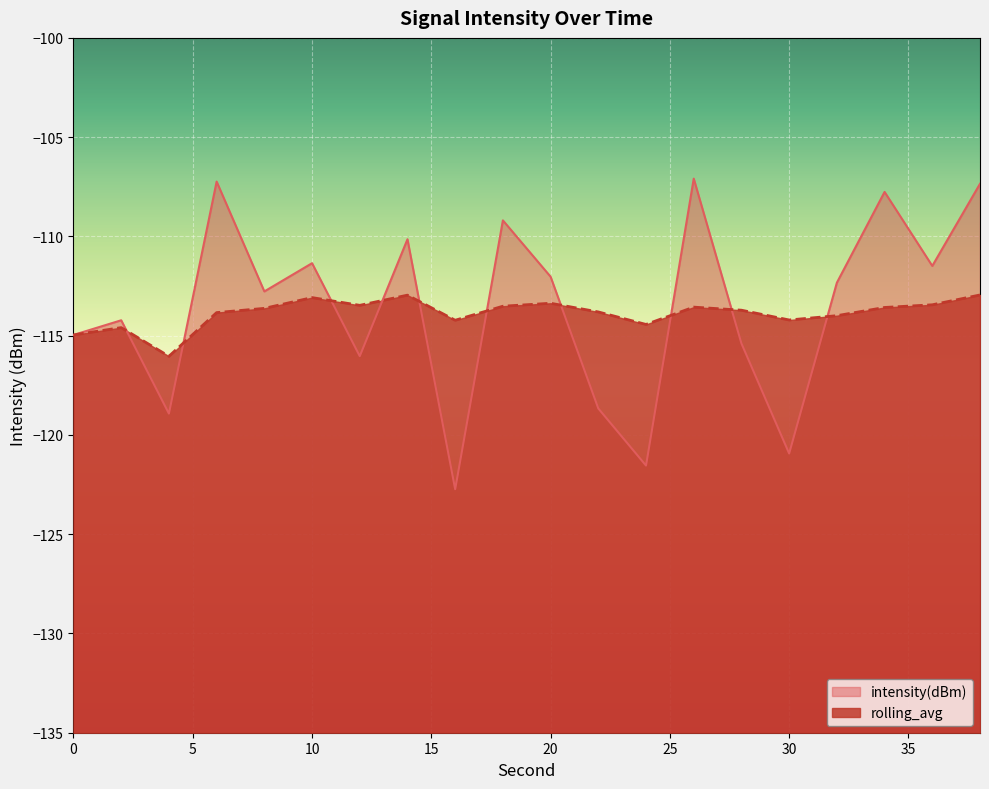

How many lines are shown in the chart?

2